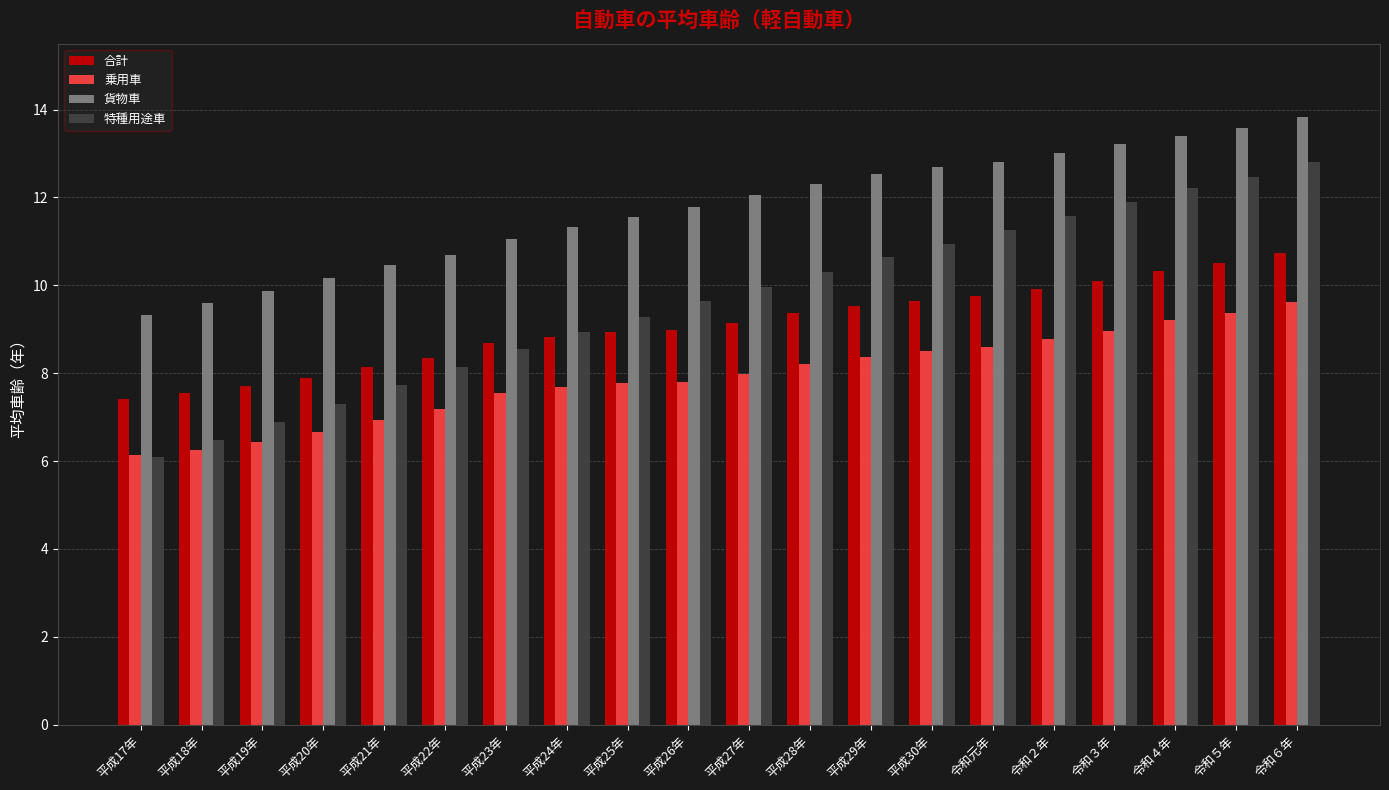

Is it true that 合計 equals 5.4 at 令和４年?

False